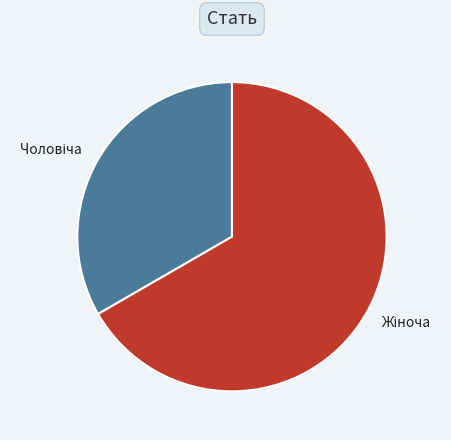

Is there a majority slice in this chart?

Yes